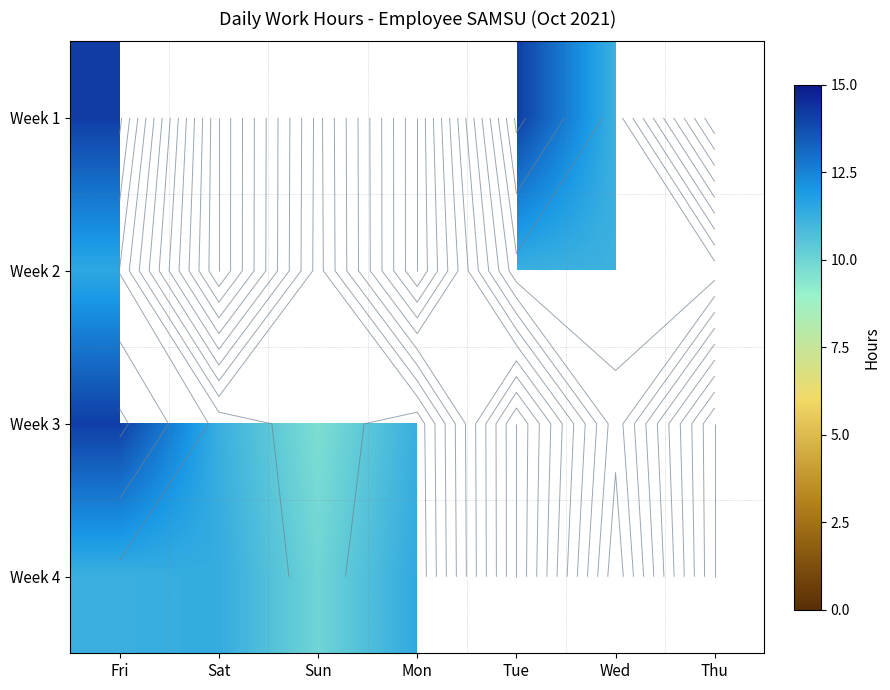

Which label corresponds to the smallest value in the chart?

Sun